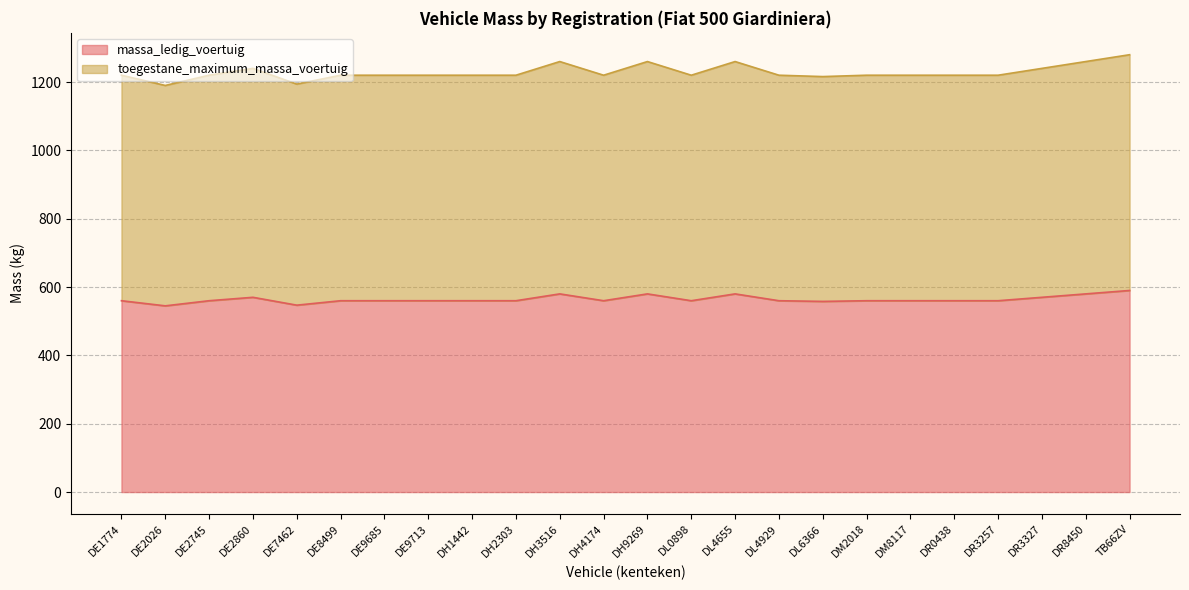

Rank the series by their average value, from highest to lowest.

toegestane_maximum_massa_voertuig, massa_ledig_voertuig